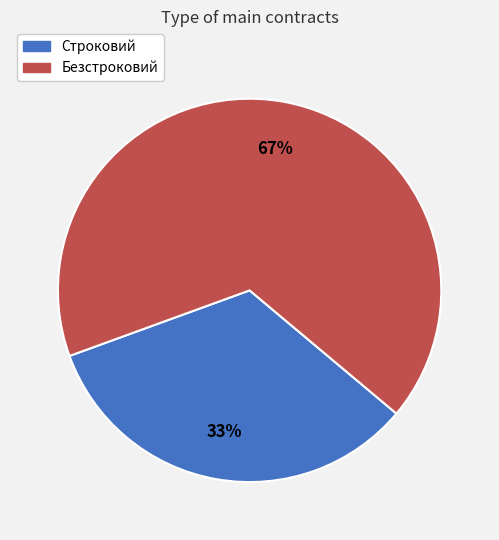

To the nearest percent, what portion does Безстроковий represent?

67%